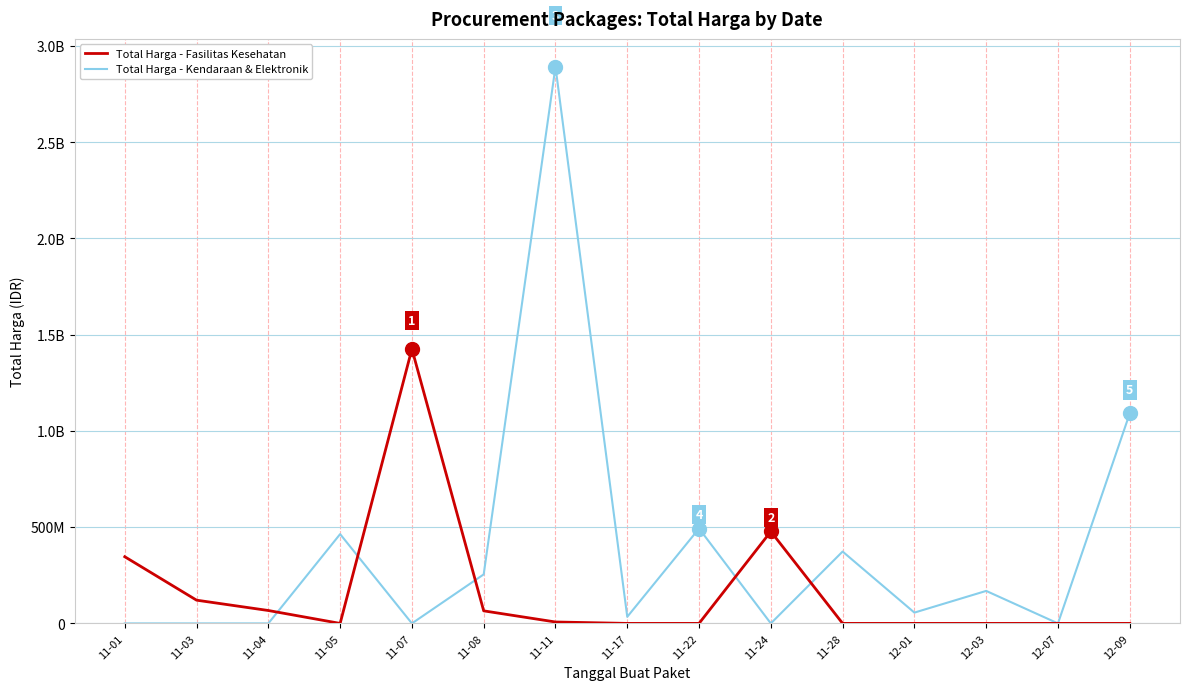

What is the highest value of the Total Harga - Kendaraan & Elektronik series?

2892122000